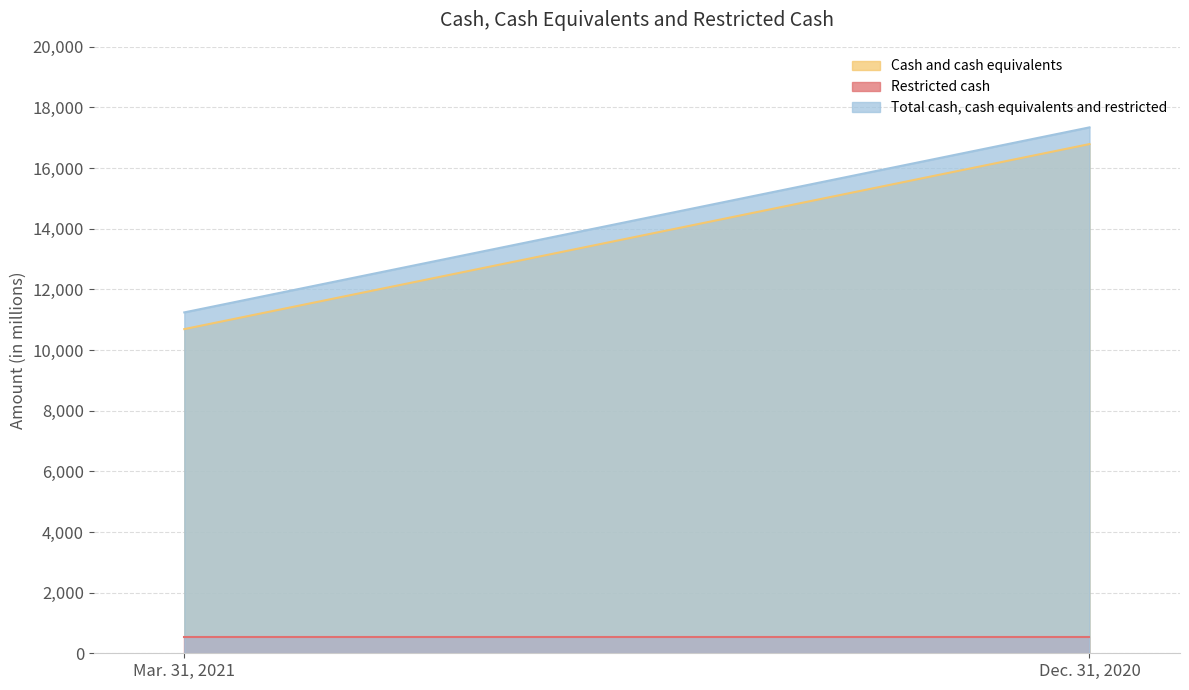

What is the smallest value displayed?

551